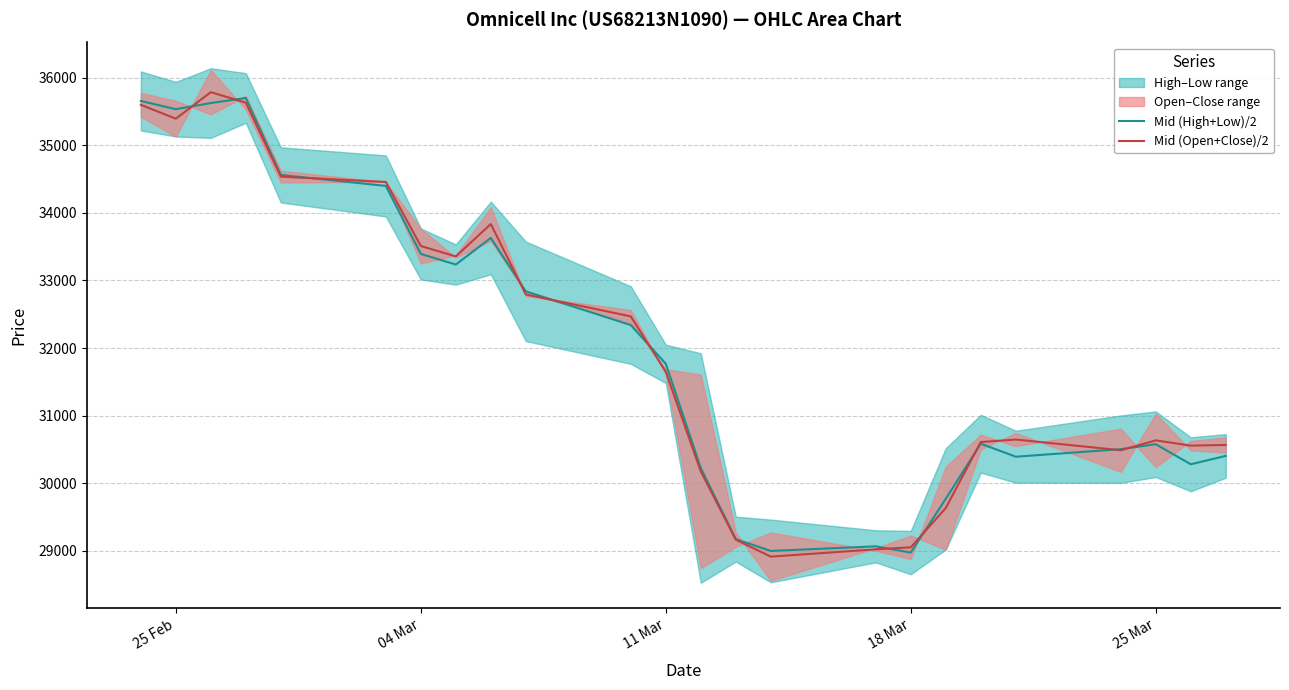

What is the value of the Mid (Open+Close)/2 point at the 11th from the left?

32468.0